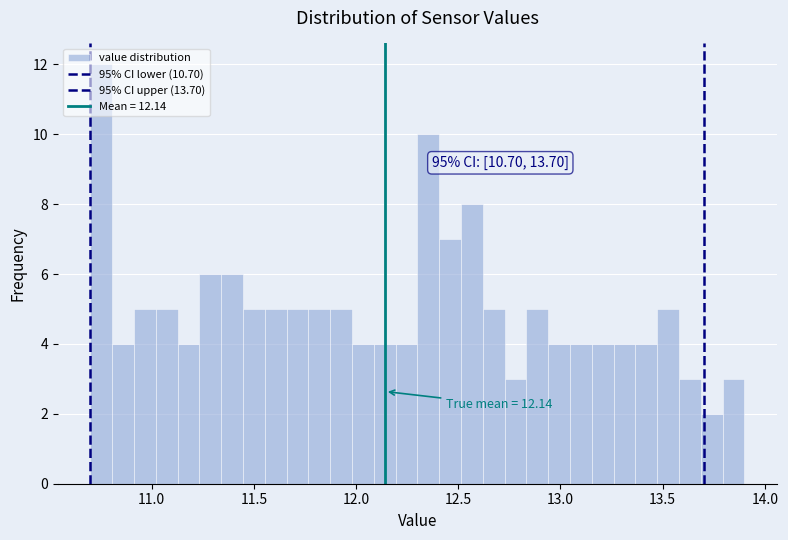

Read against the x-axis, roughly where is the centre of the tallest bar?

10.75